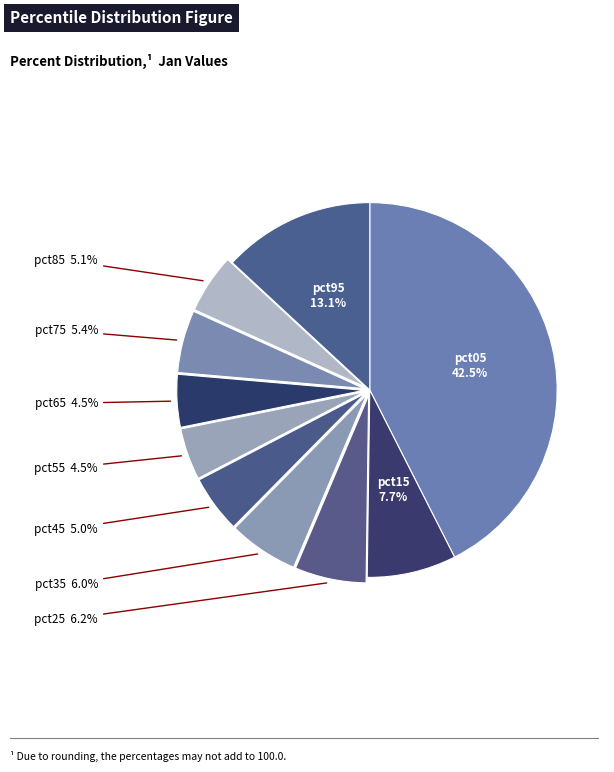

To the nearest percent, what is the combined percentage of pct55 and pct25?

11%